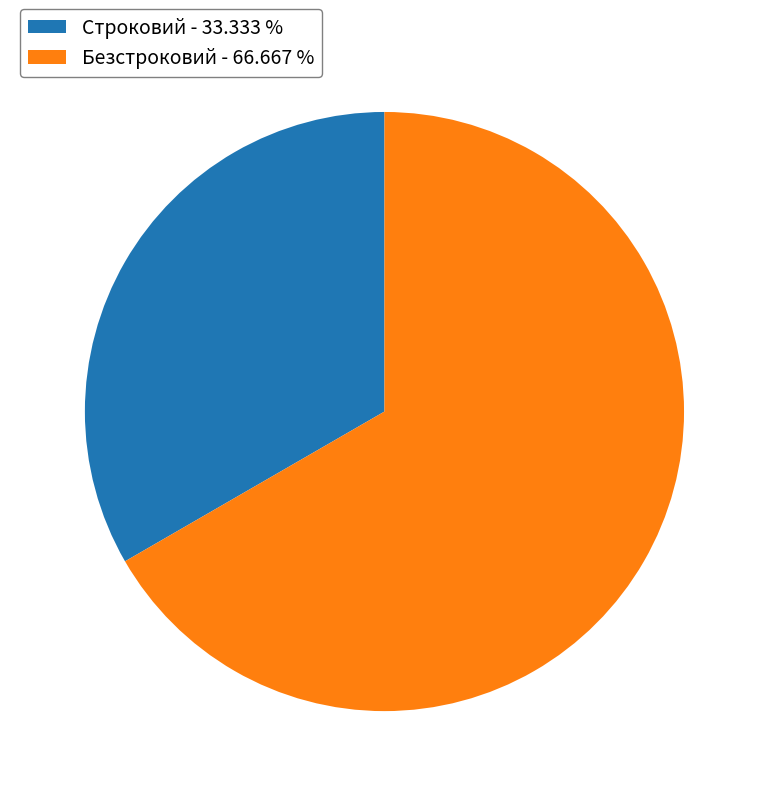

What is the smallest slice in the pie chart?

Строковий